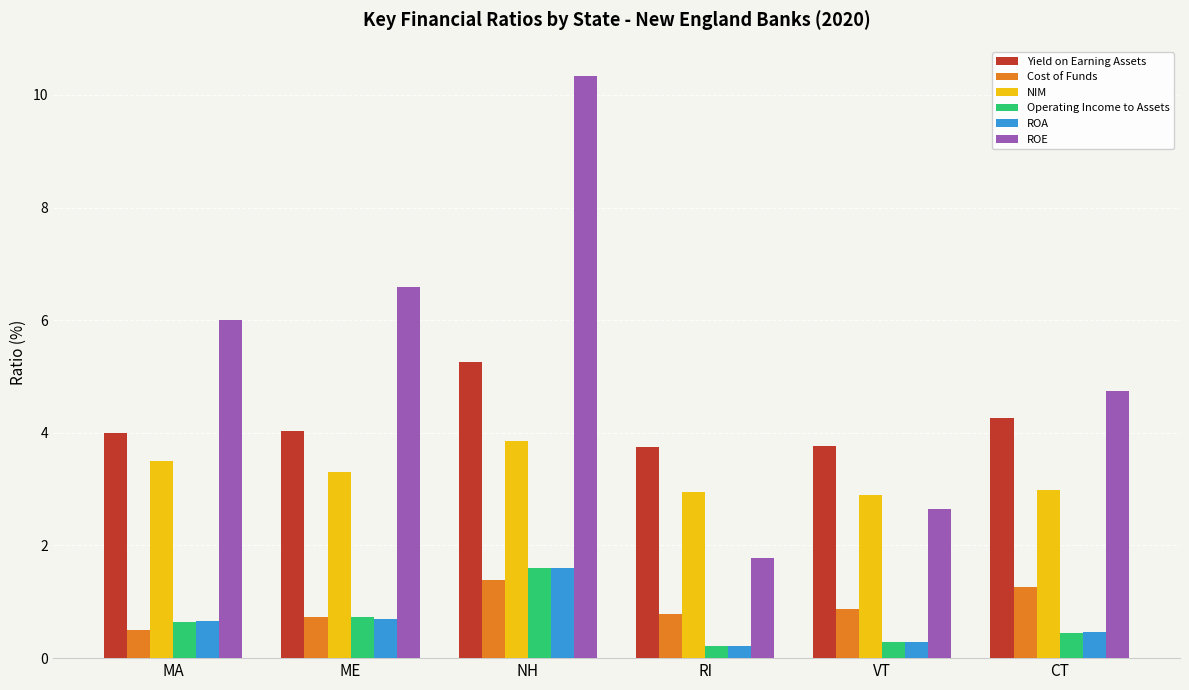

At how many categories does at least one series exceed 0?

6